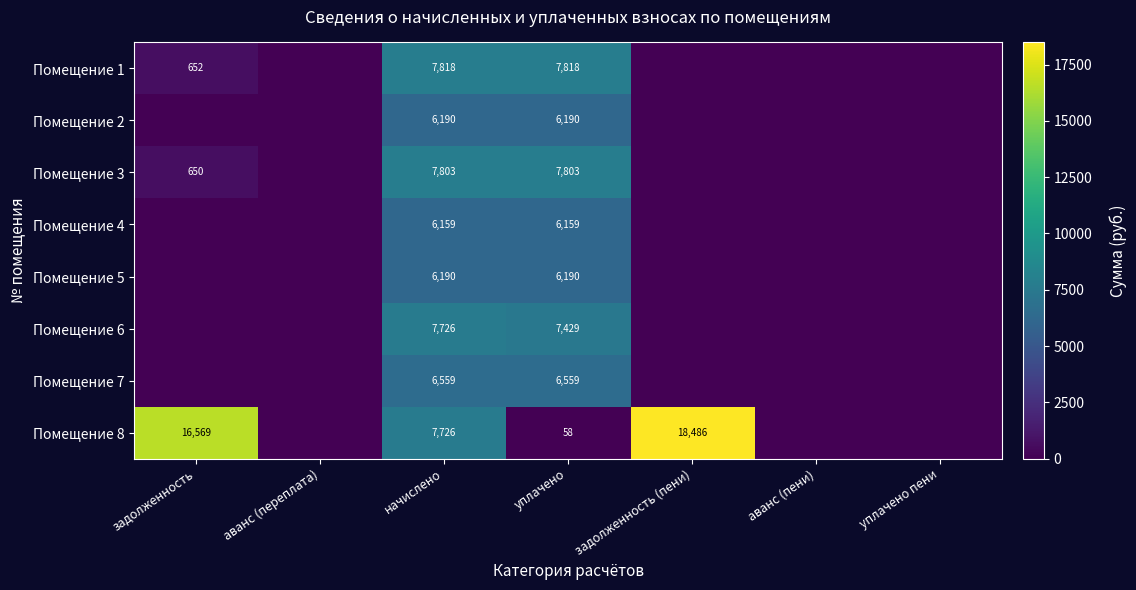

What is the difference between the highest and lowest values at уплачено?

7760